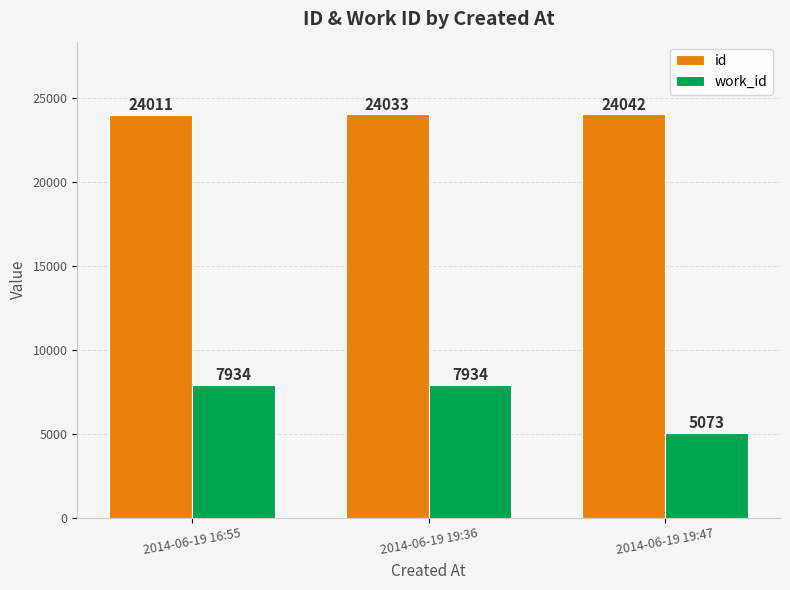

Rank the series at 2014-06-19 19:36 from lowest to highest value.

work_id, id